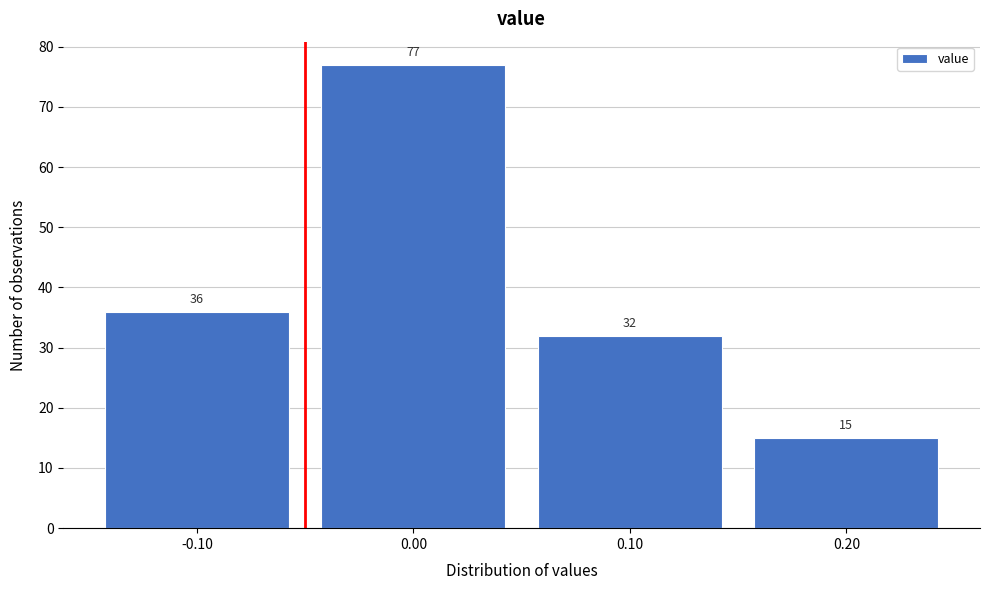

Over which range of the x-axis is the bar tallest?

-0.05 to 0.05